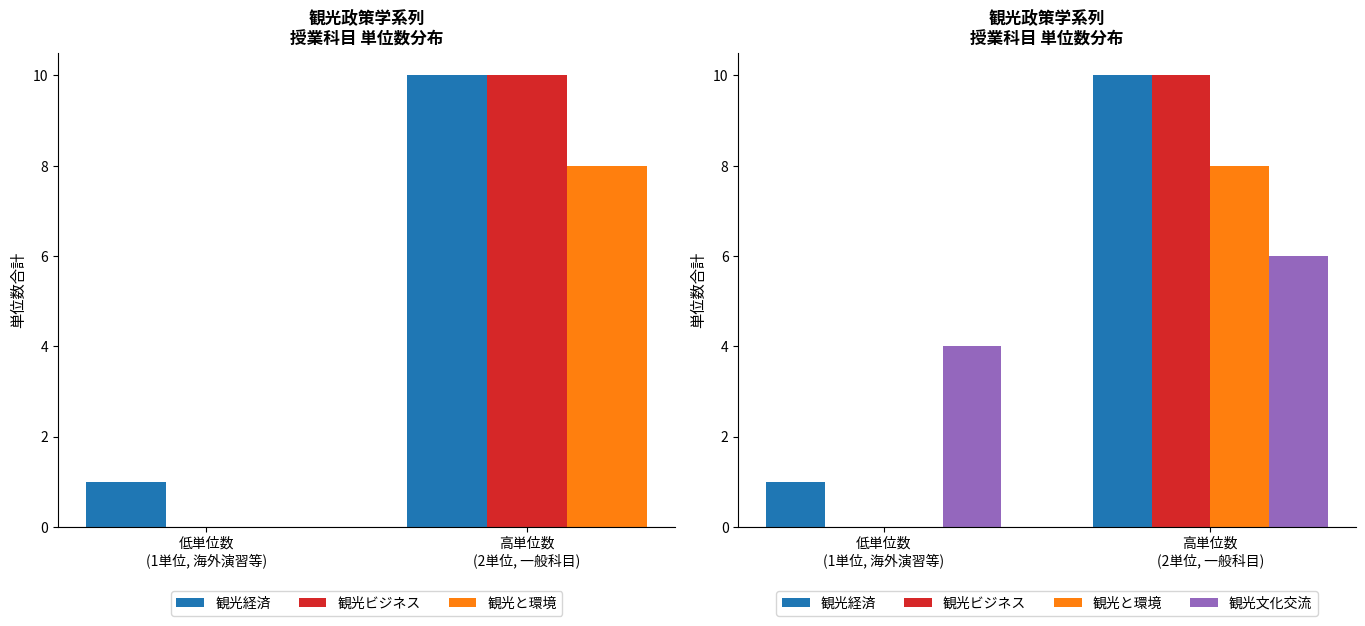

At which category does the chart reach its minimum across all series?

低単位数
(1単位, 海外演習等)